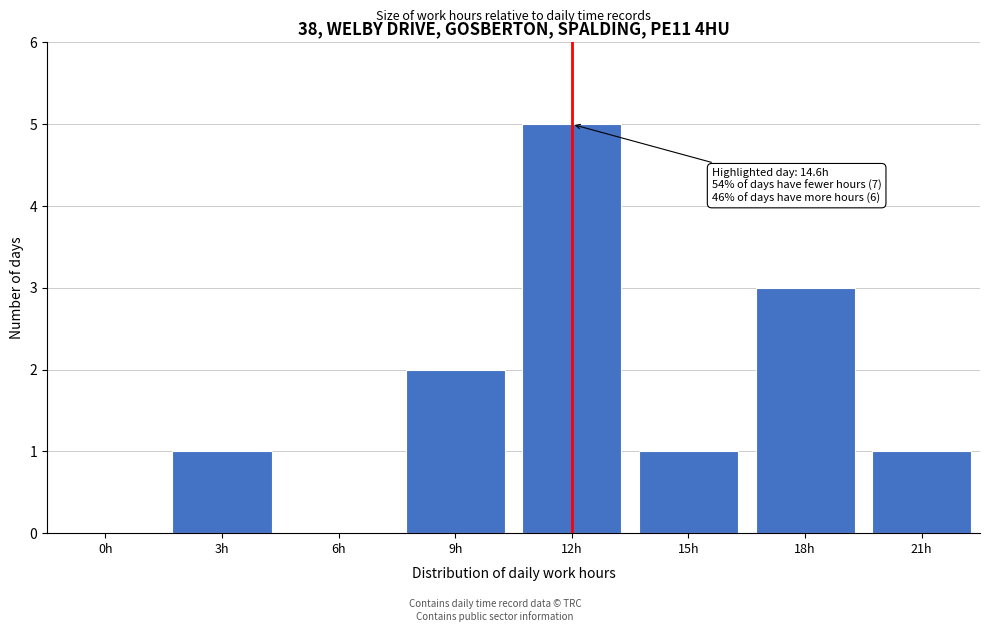

Reading left to right, list all the values displayed in this chart.

0h=0	3h=1	6h=0	9h=2	12h=5	15h=1	18h=3	21h=1